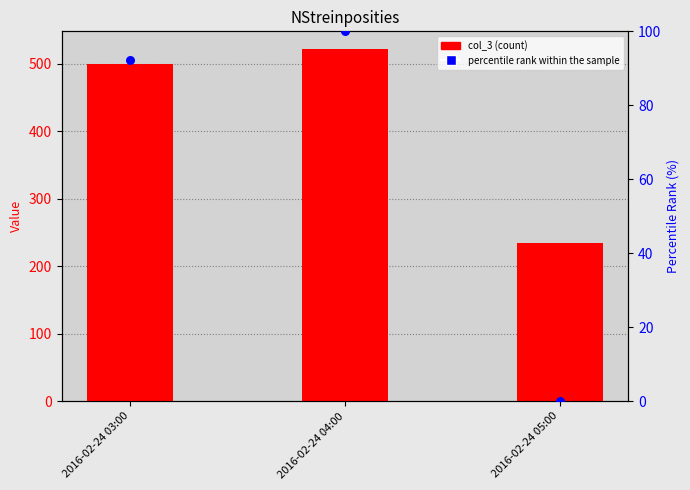

Which series contains the highest Y value?

col_3